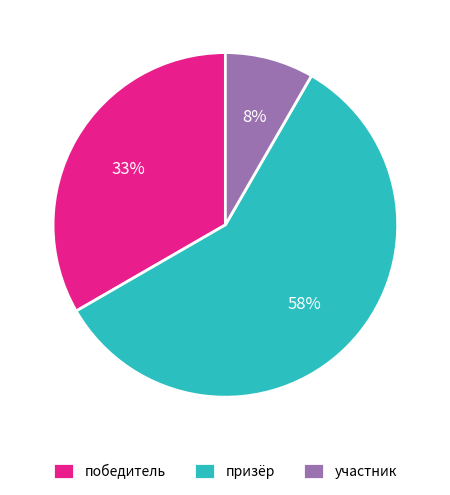

Count the number of slices in the pie.

3